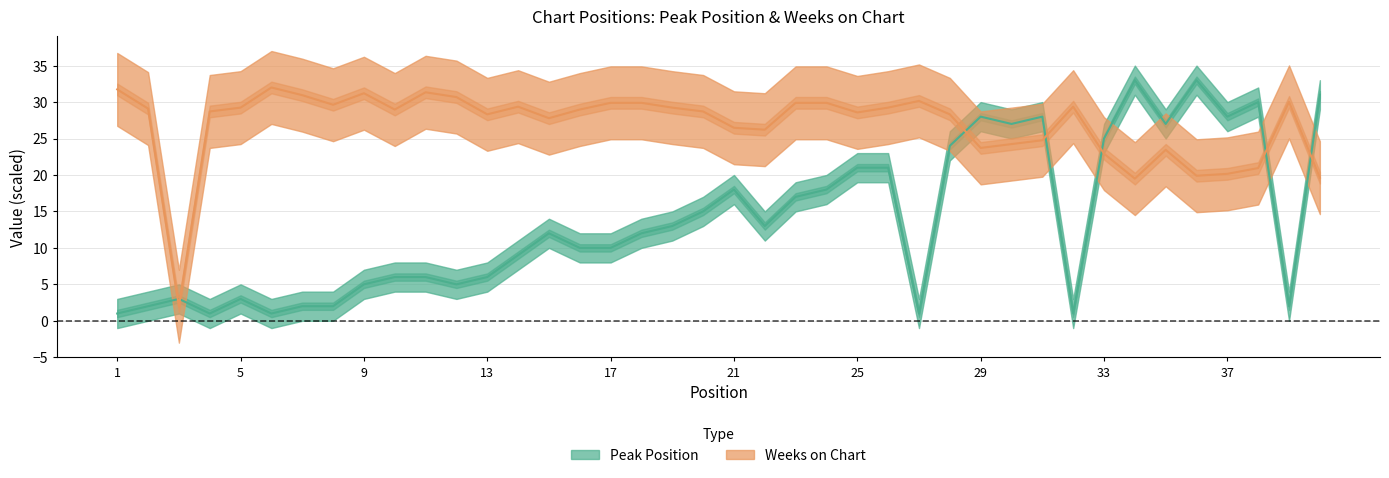

At 33, list the series in order from smallest to largest.

Weeks on Chart, Peak Position